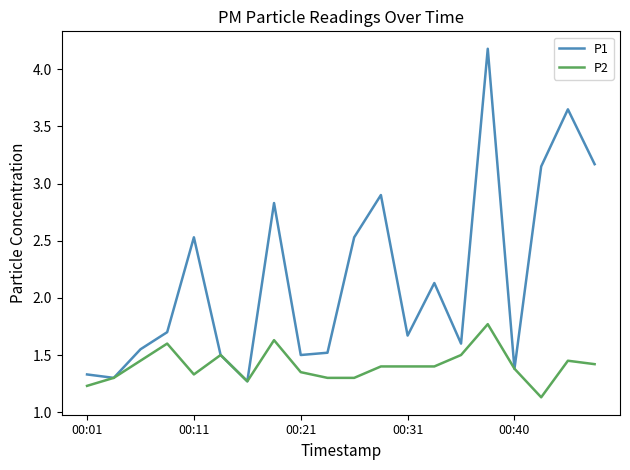

Which series has the widest spread of values?

P1